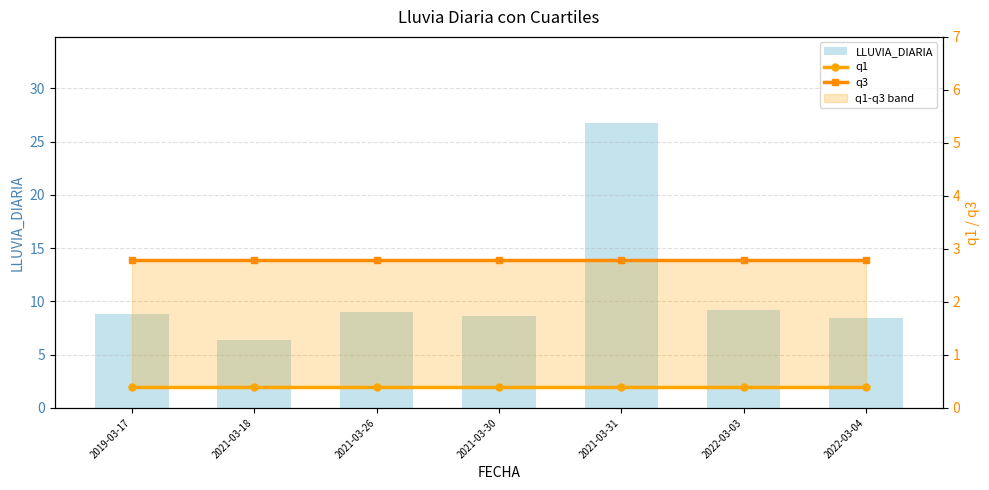

What is the difference between the highest and lowest values at 2019-03-17?

8.4